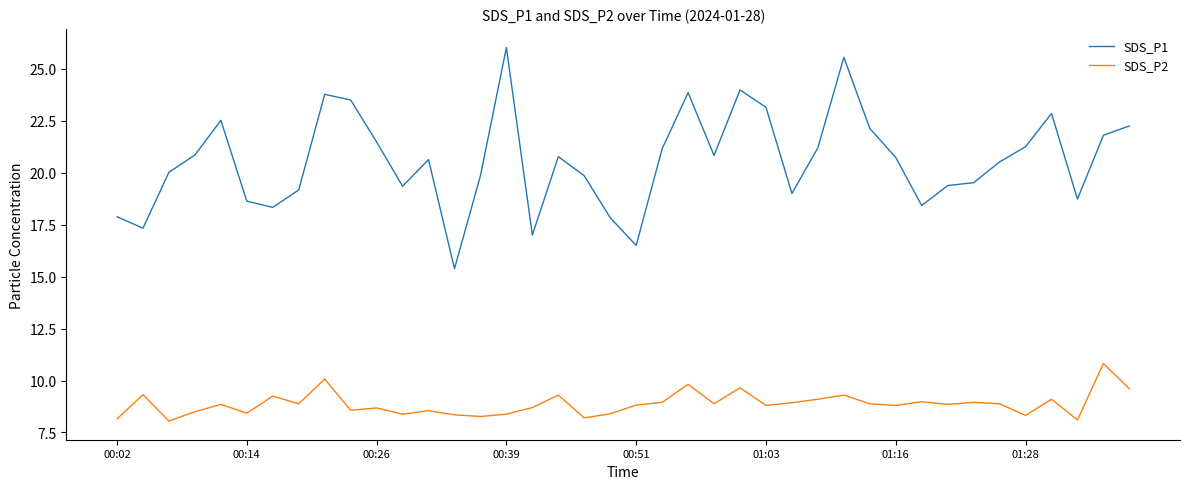

At how many categories does at least one series exceed 11?

40